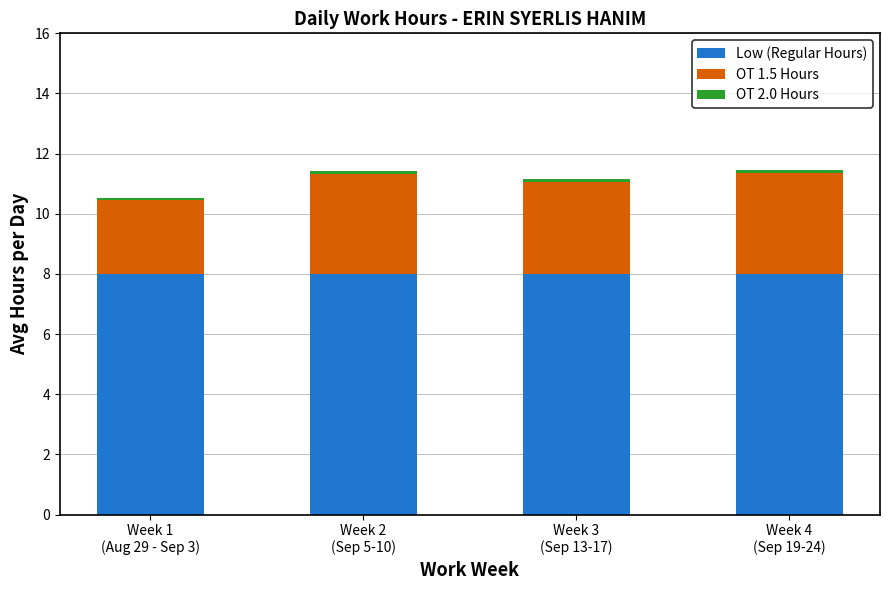

True or false: Low (Regular Hours) has a value of 8.0 at Week 4
(Sep 19-24).

True